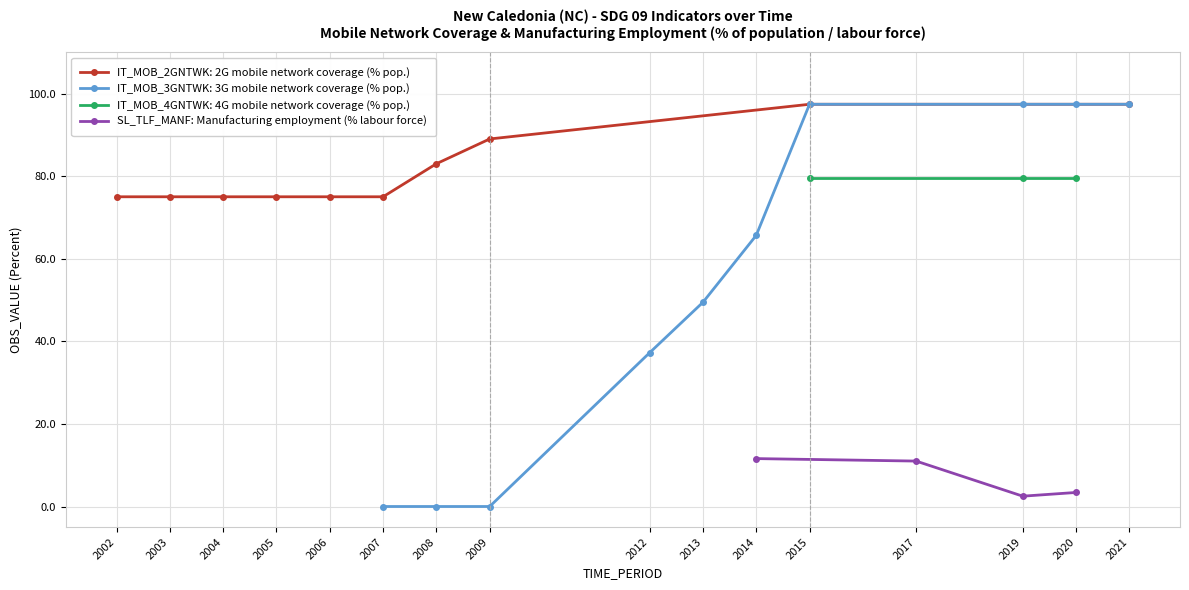

True or false: SL_TLF_MANF: Manufacturing employment (% labour force) has a value of 2.2 at 2017.

False